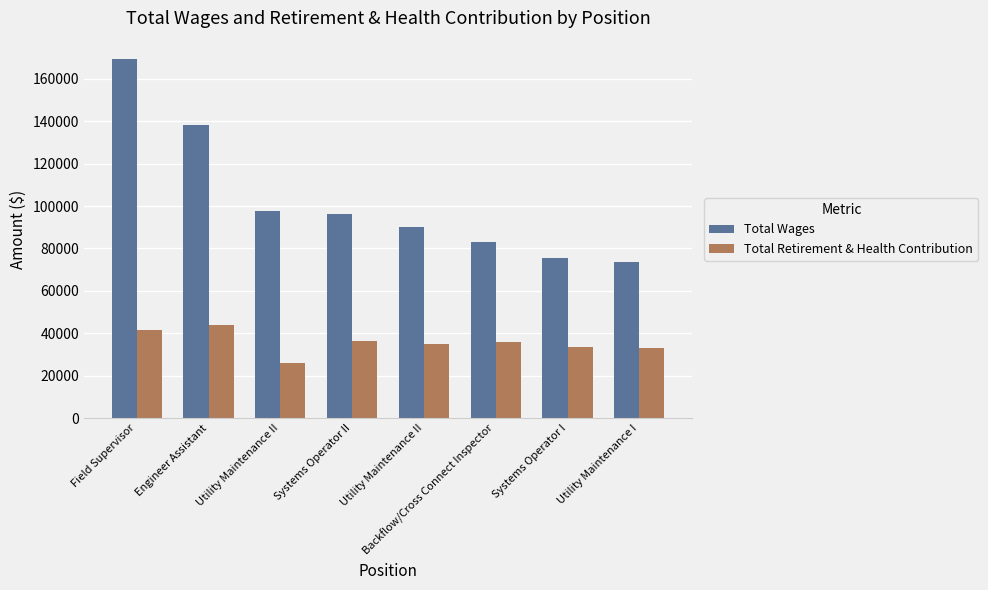

What is the label of the 7th bar from the left?

Systems Operator I